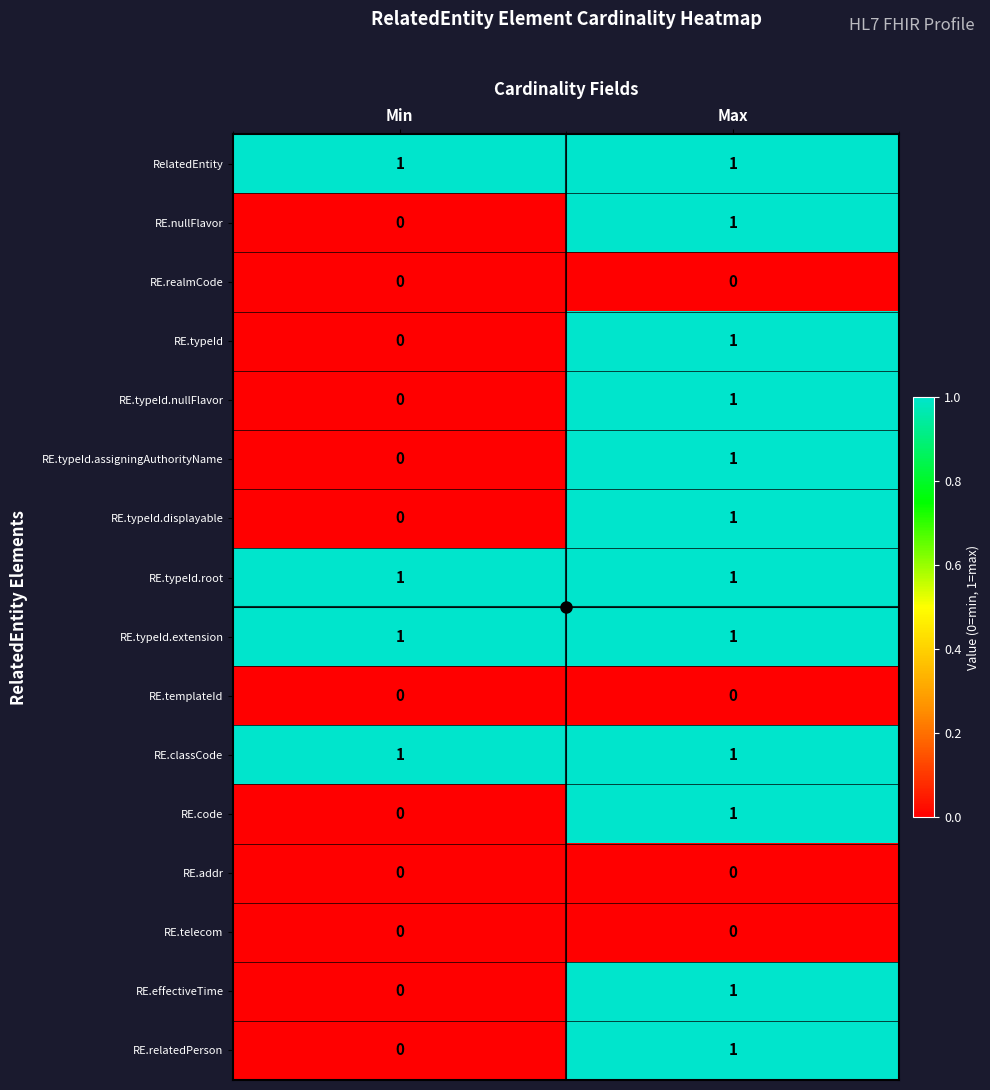

Is it true that RE.typeId.nullFlavor equals 0 at Min?

True